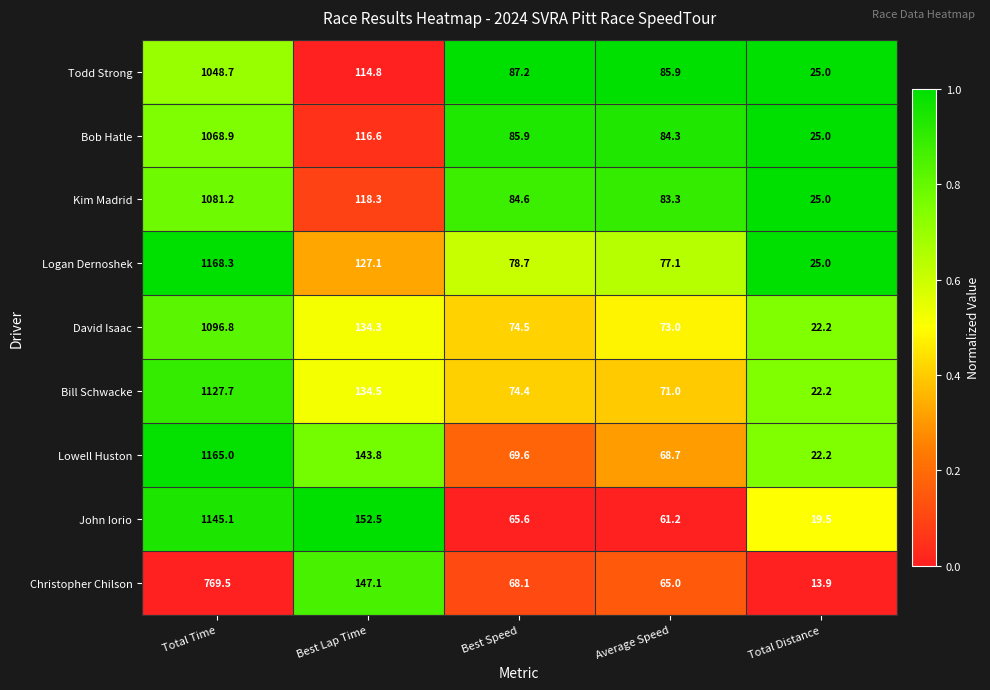

What is the difference between the Bill Schwacke values at Best Lap Time and Best Speed?

60.1